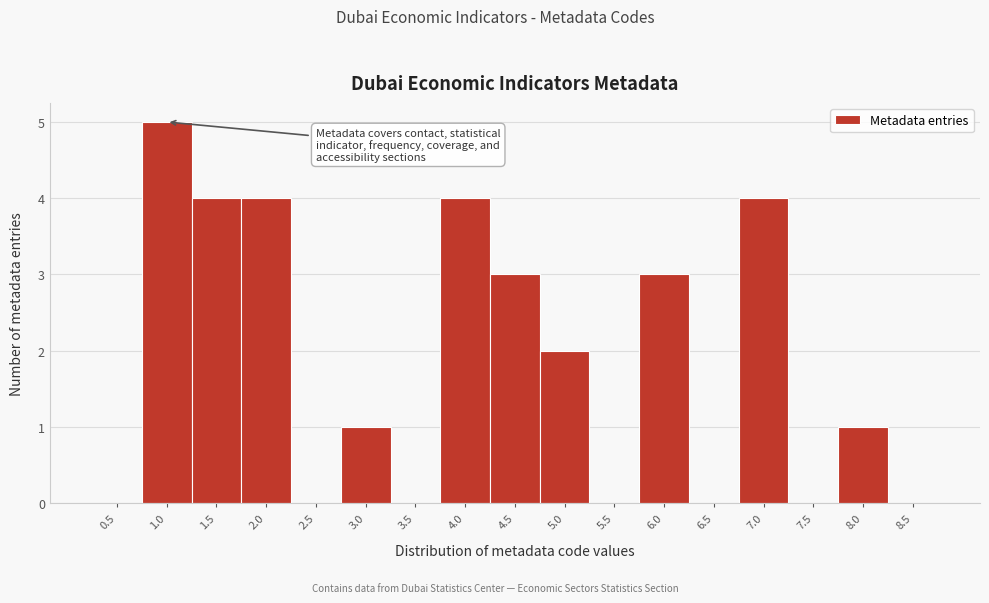

Reading left to right, extract all data points from this chart.

0.5=0	1.0=5	1.5=4	2.0=4	2.5=0	3.0=1	3.5=0	4.0=4	4.5=3	5.0=2	5.5=0	6.0=3	6.5=0	7.0=4	7.5=0	8.0=1	8.5=0